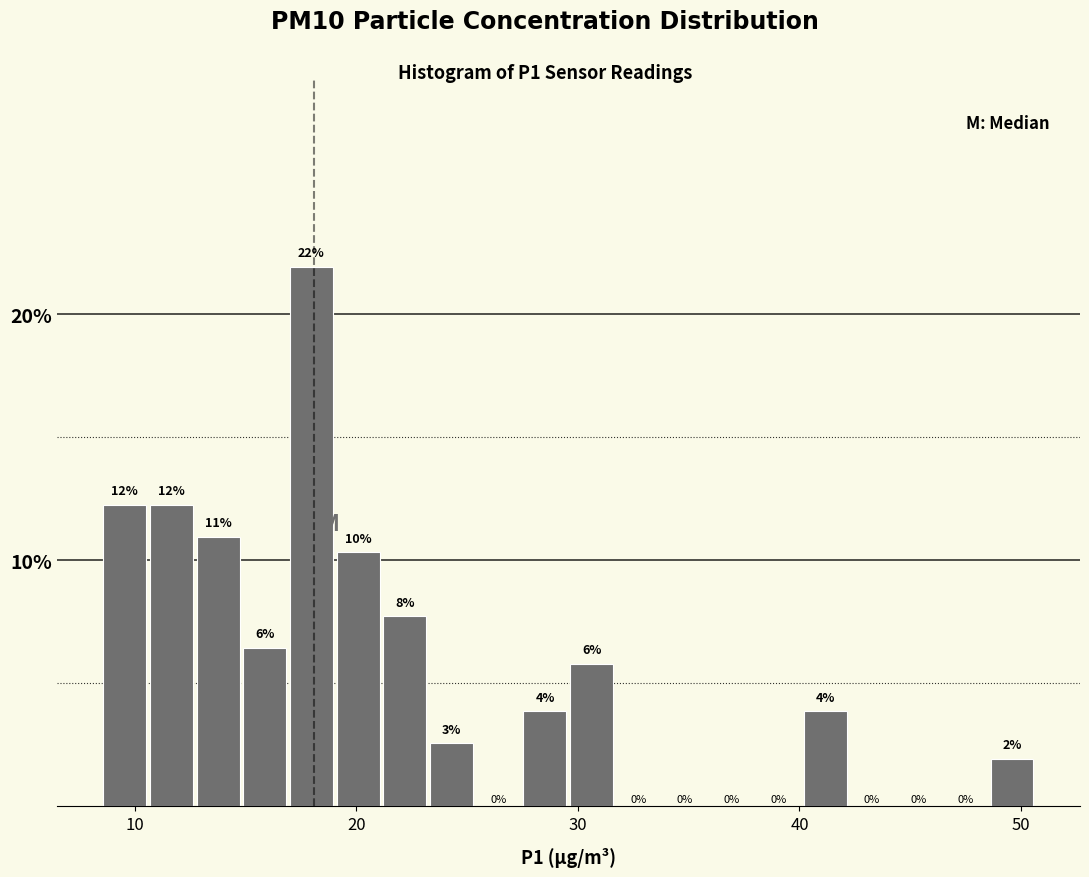

Around what value on the x-axis is the tallest bar? Give the approximate position of its centre, as read against the axis.

18